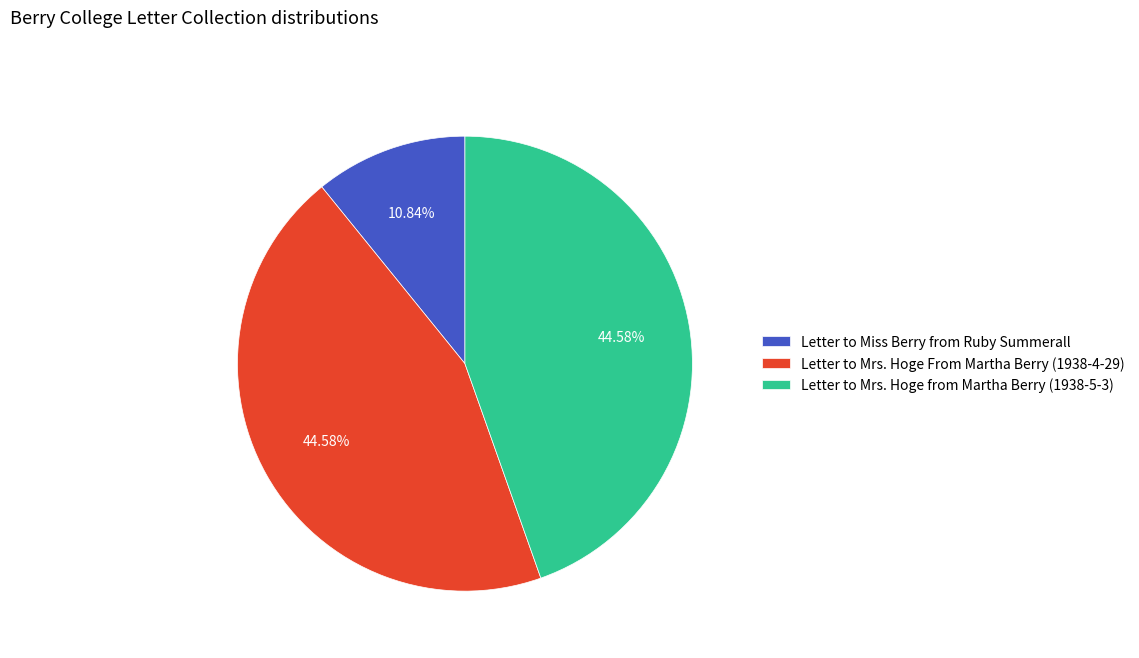

Is Letter to Mrs. Hoge from Martha Berry (1938-5-3) the majority of the pie?

No